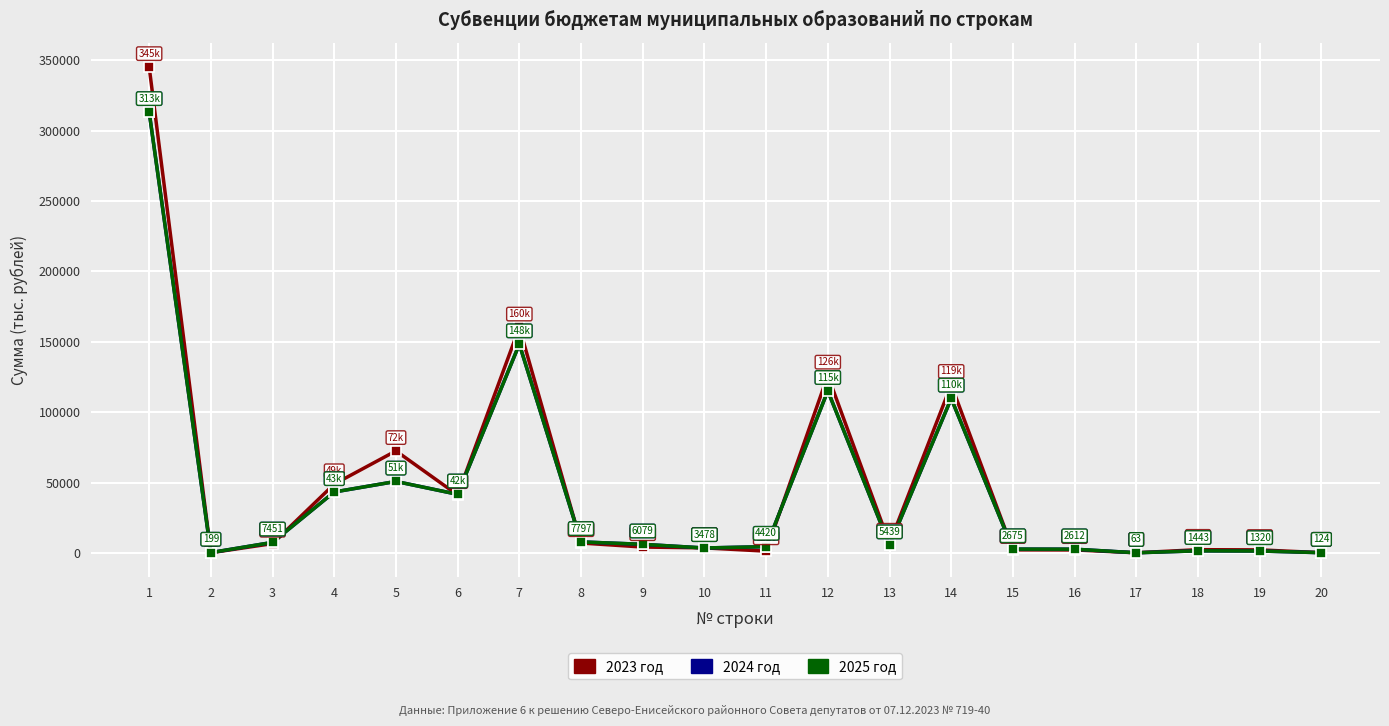

The 2024 год series shows 8785.6 at 13. True or false?

False